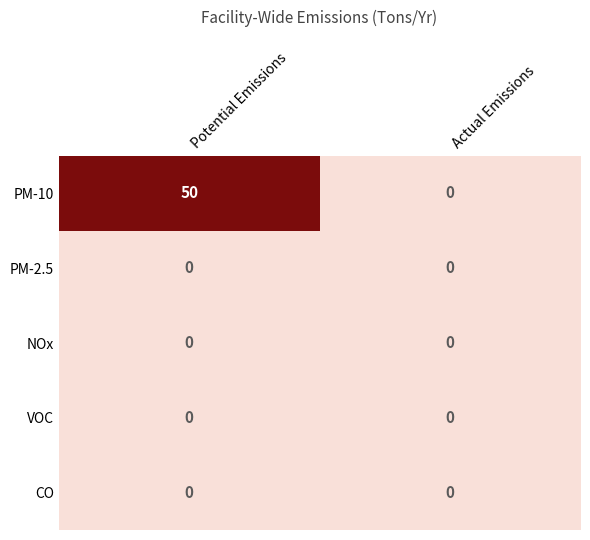

Which series has the largest range (max minus min)?

PM-10